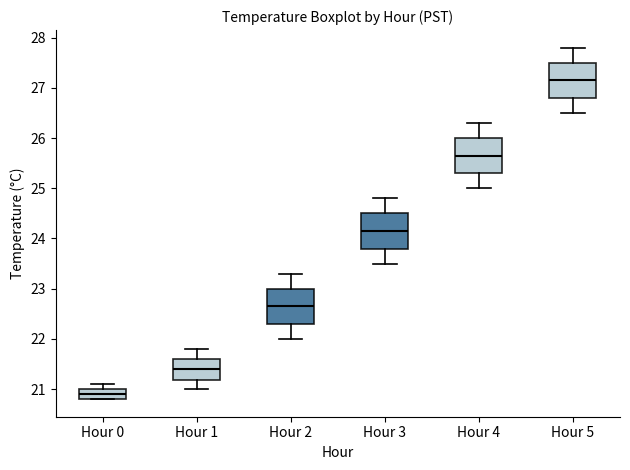

Where does the median line of the box for Hour 0 sit on the y-axis? The values are not printed on the chart, so give them approximately, as read against the axis.

20.9